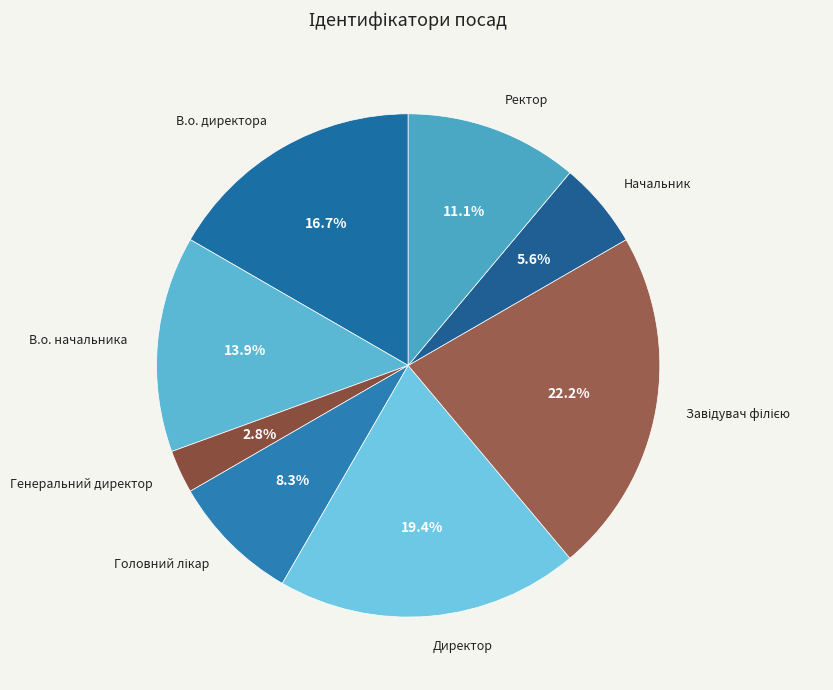

Is the sum of Генеральний директор and В.о. начальника greater than half?

No